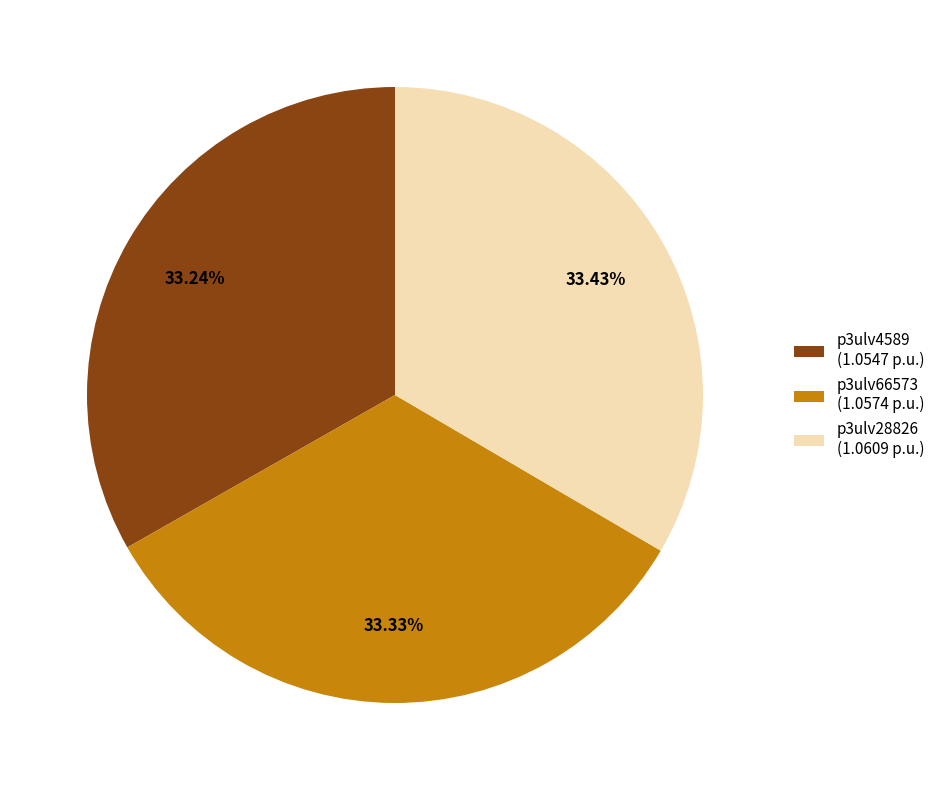

What is the ratio of the value at p3ulv28826 (1.0609 p.u.) to the value at p3ulv4589 (1.0547 p.u.)?

1.0